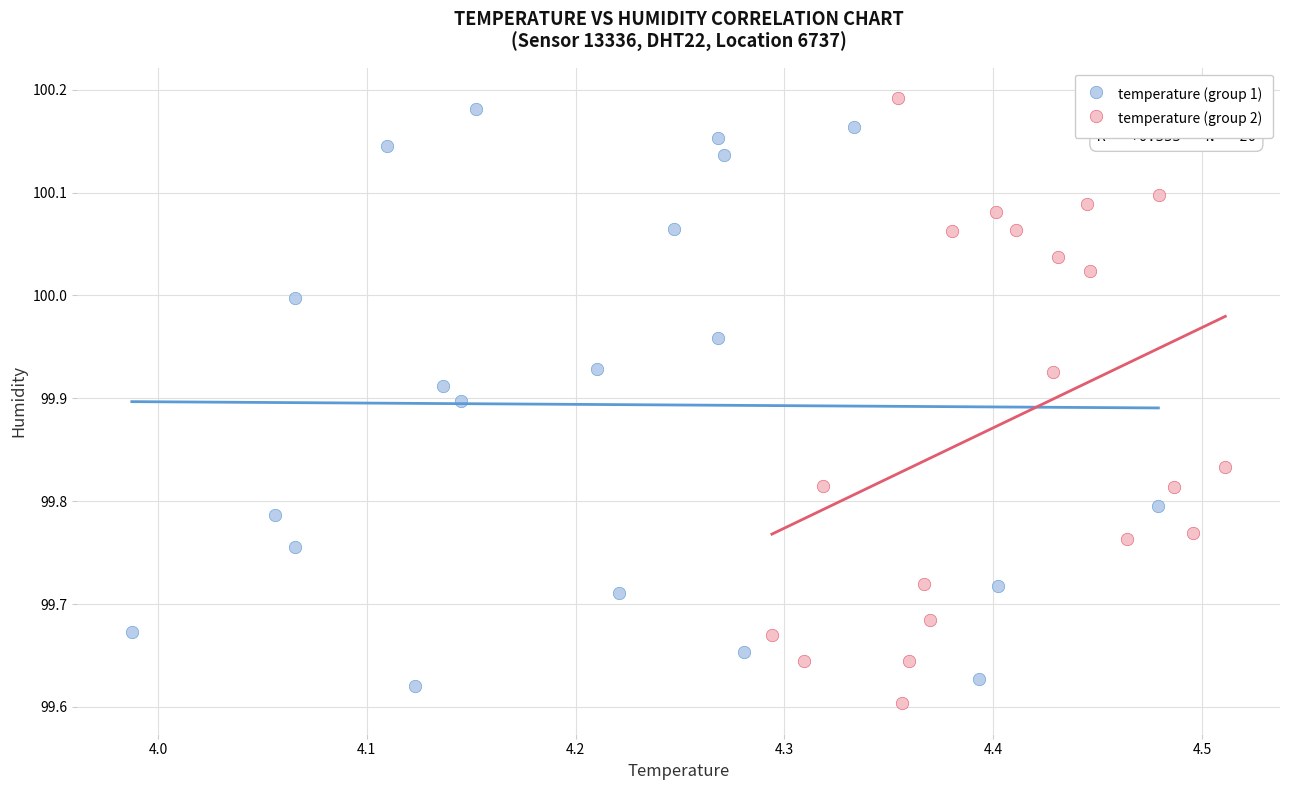

Which series contains the lowest Y value?

temperature (group 2)